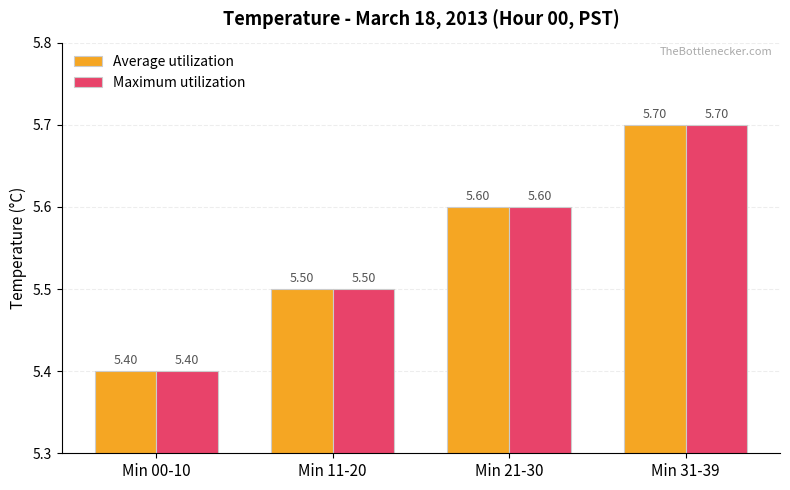

What is the label of the 3rd bar from the right?

Min 11-20